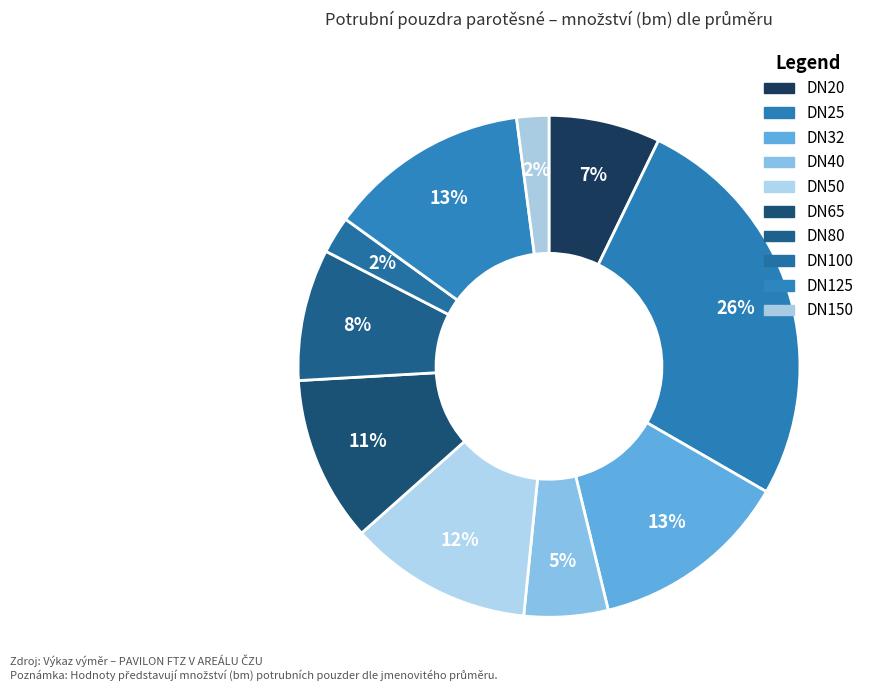

True or false: DN40 accounts for 17% of the total.

False